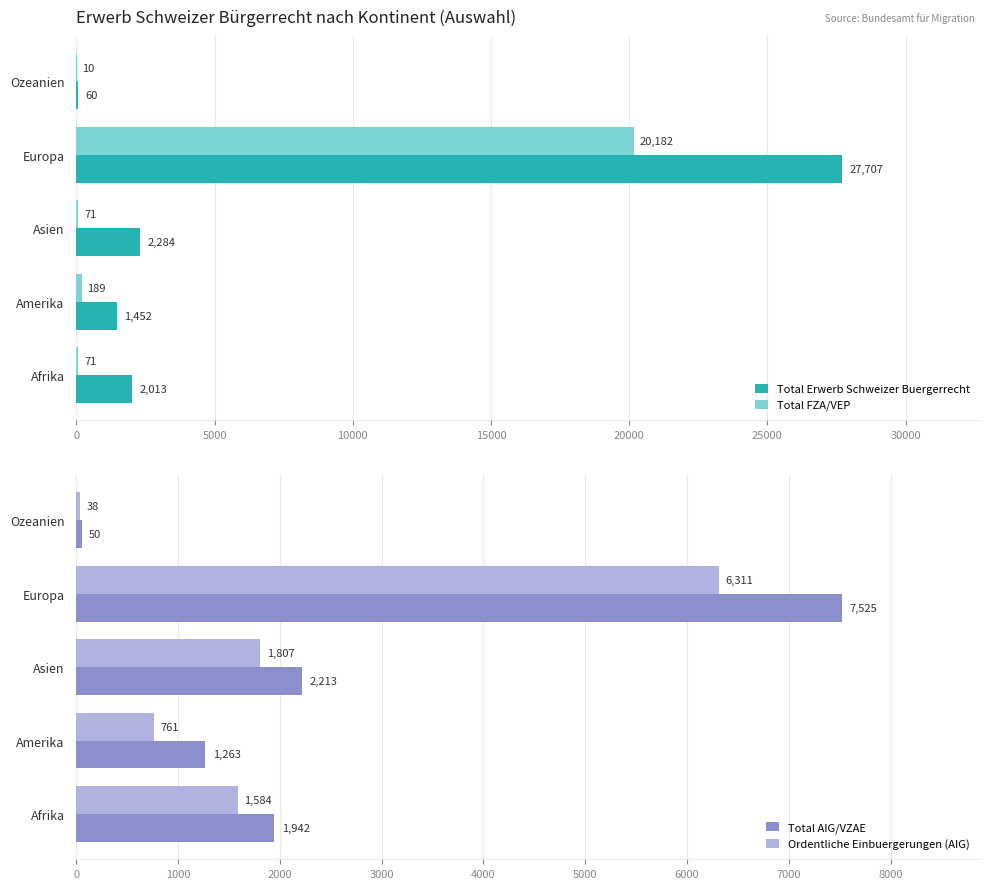

What is the sum of the Total FZA/VEP values at Asien and Afrika?

142